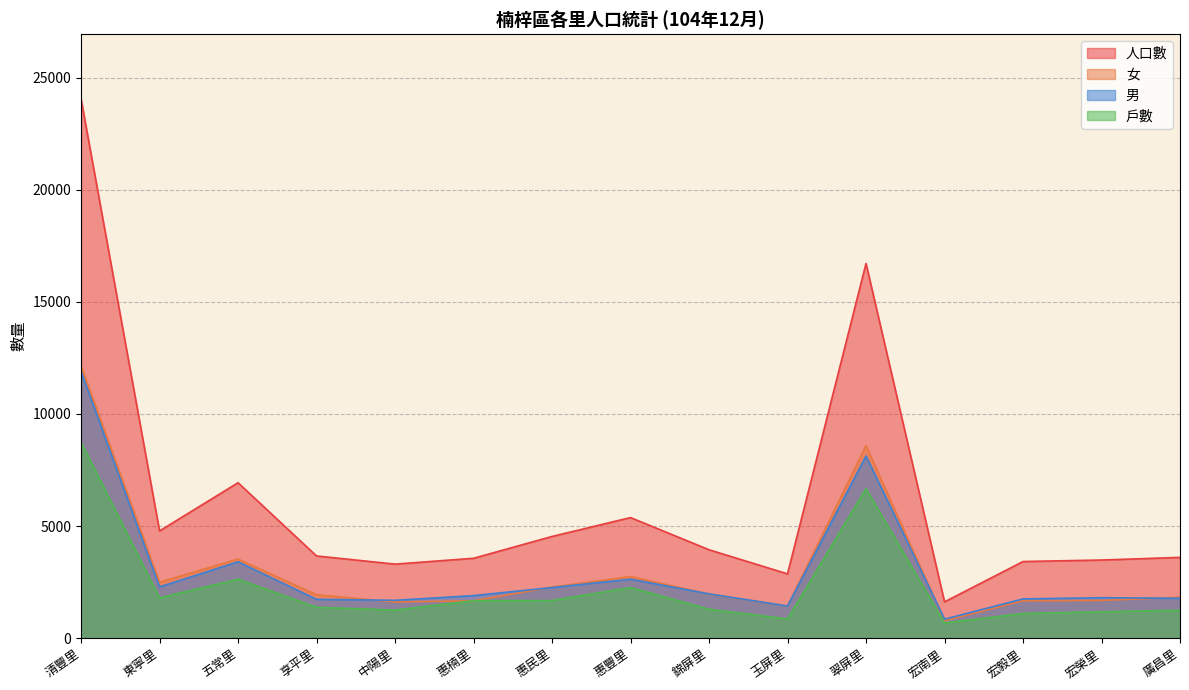

In 戶數, how many points are lower than both neighbors (excluding endpoints)?

4